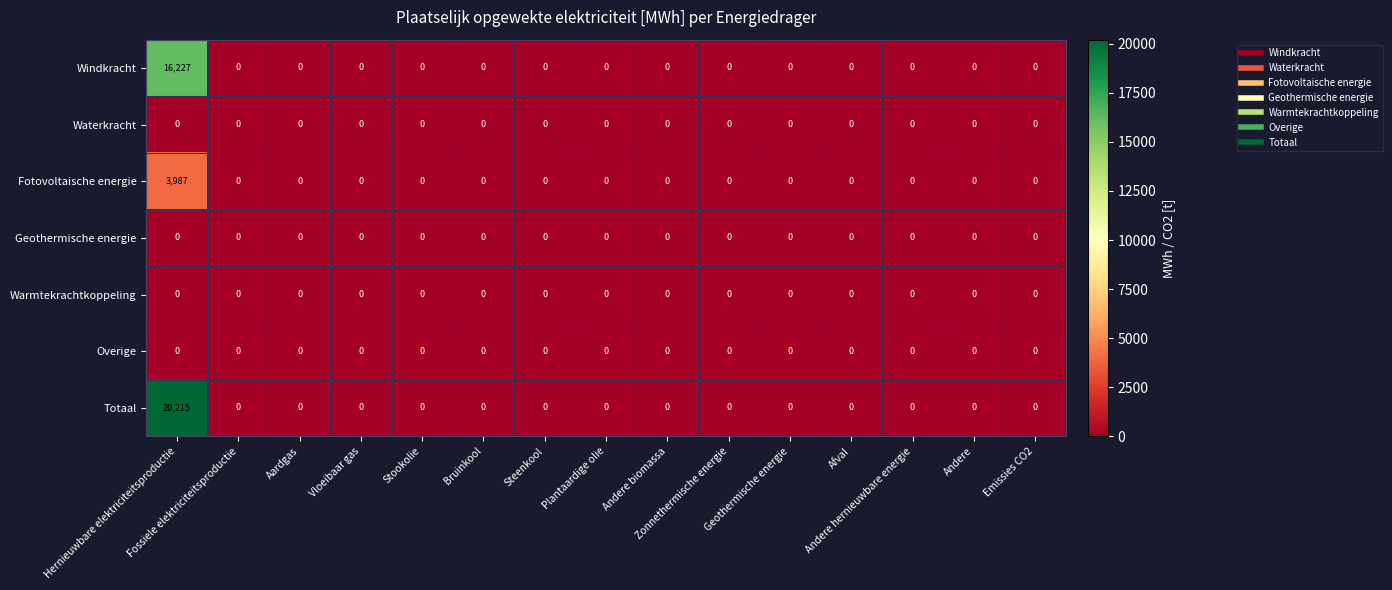

Which series has the largest total across all categories?

Totaal